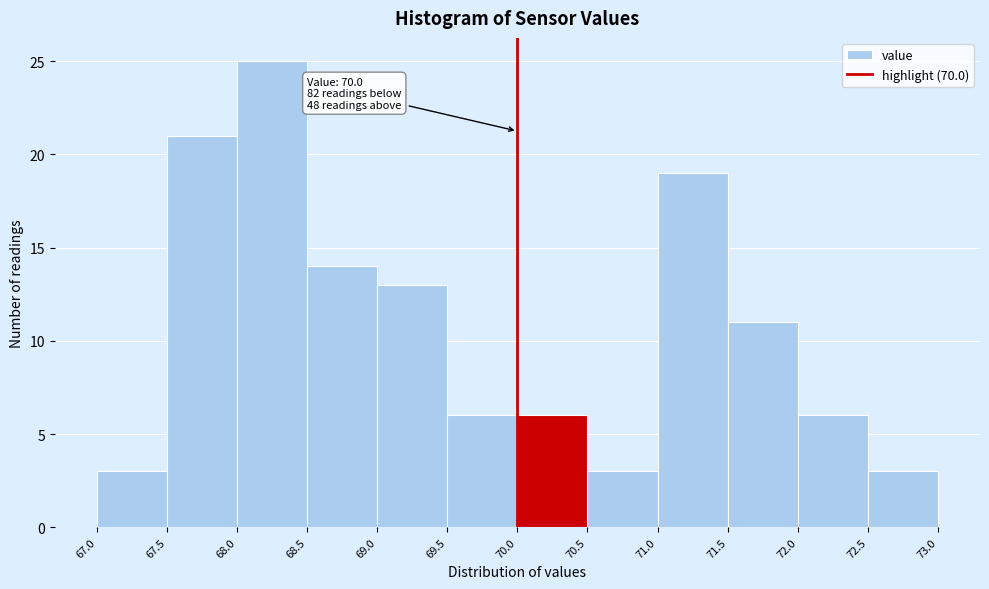

Which range on the x-axis has the tallest bar?

68.0 to 68.5